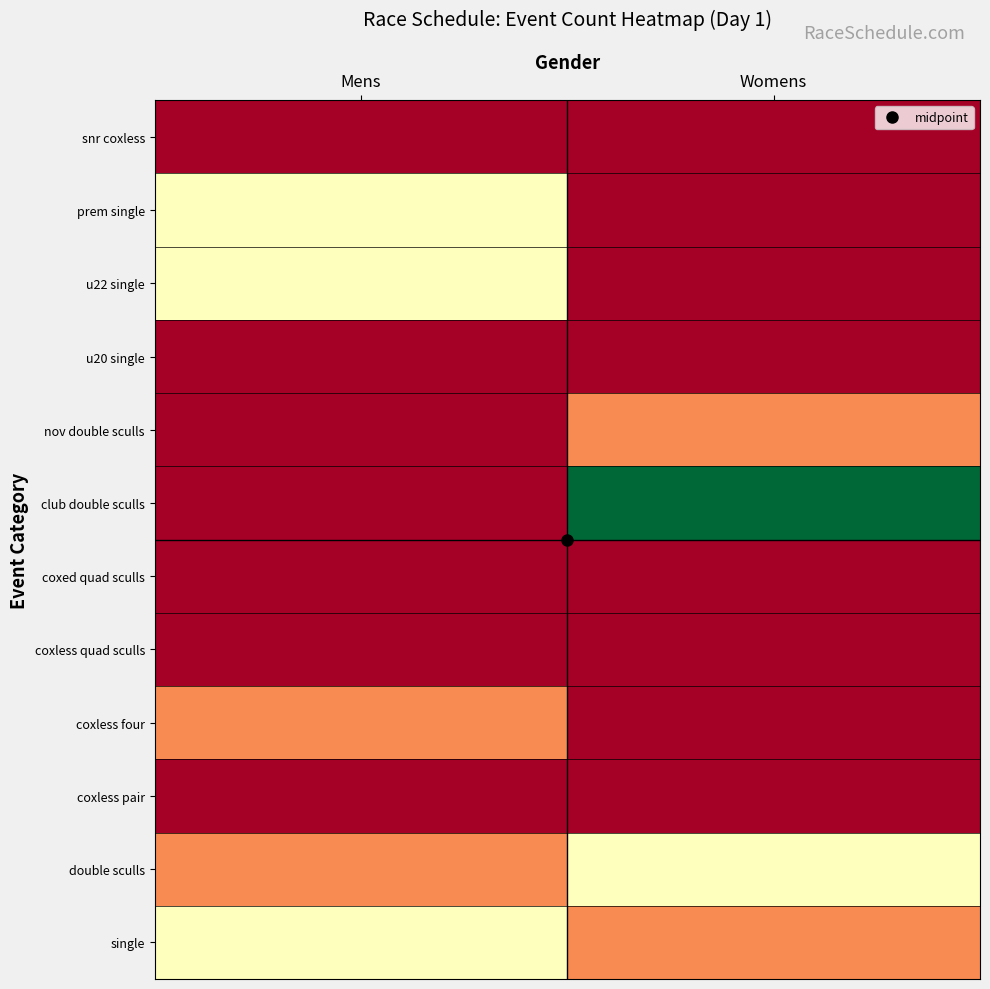

At how many categories does at least one series exceed 0?

2